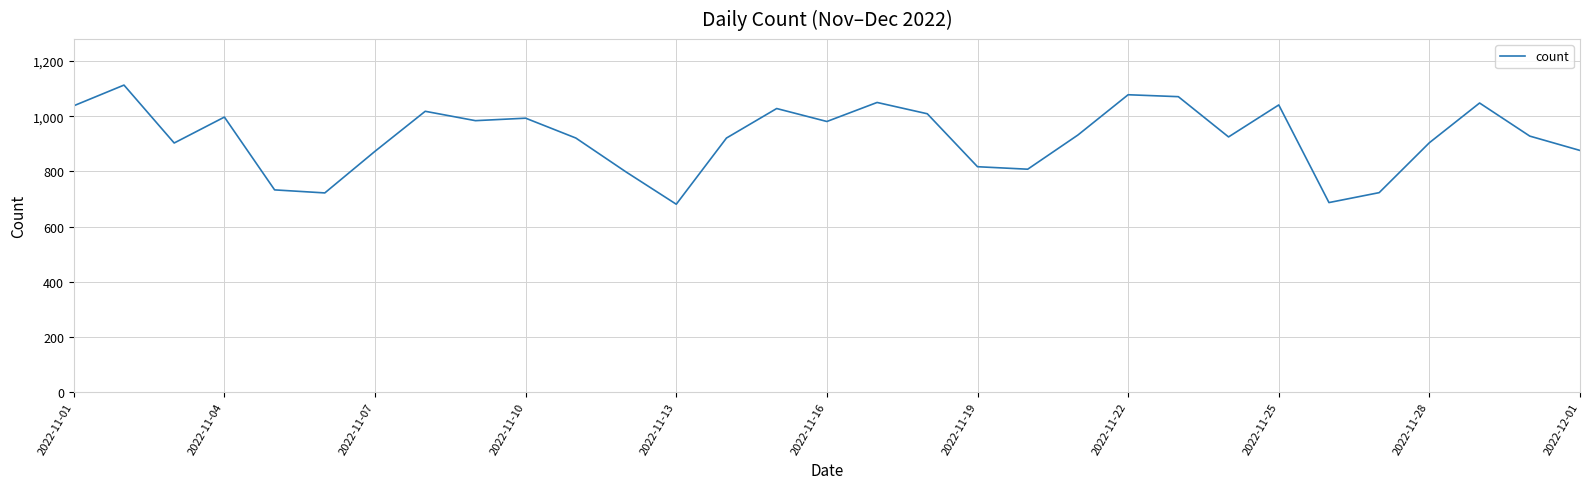

What is the minimum value shown in the chart?

681